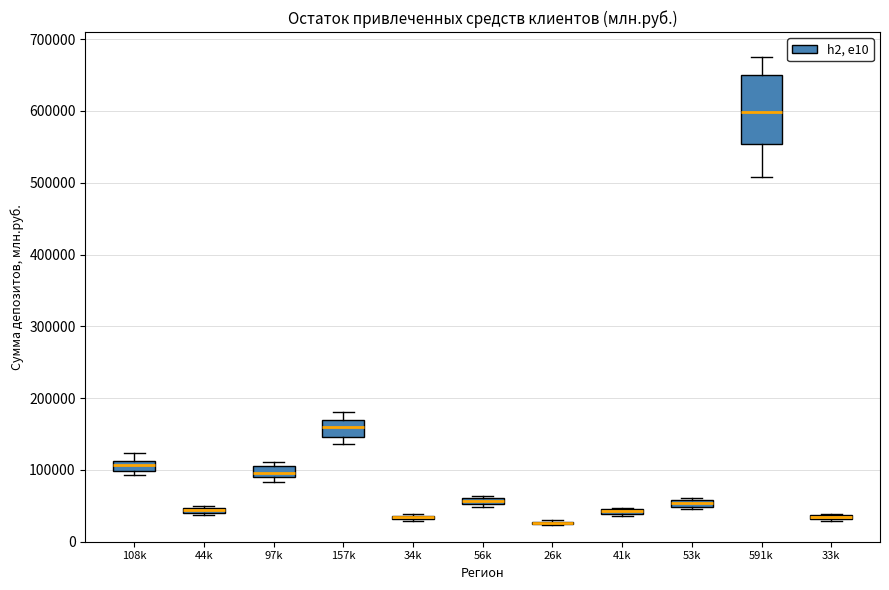

Where is the lower edge of the box for 108k on the y-axis? The values are not printed on the chart, so give them approximately, as read against the axis.

100000